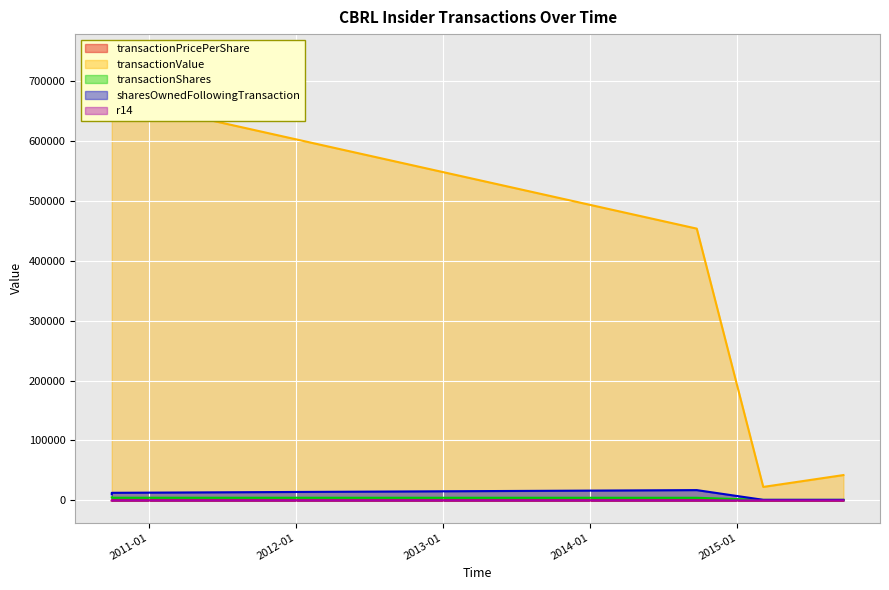

What is the minimum value shown in the chart?

-2.0